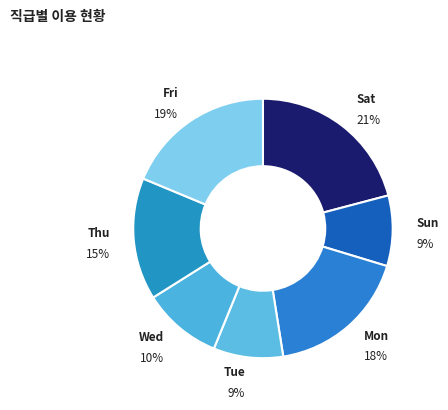

Does Fri represent more than half of the total?

No